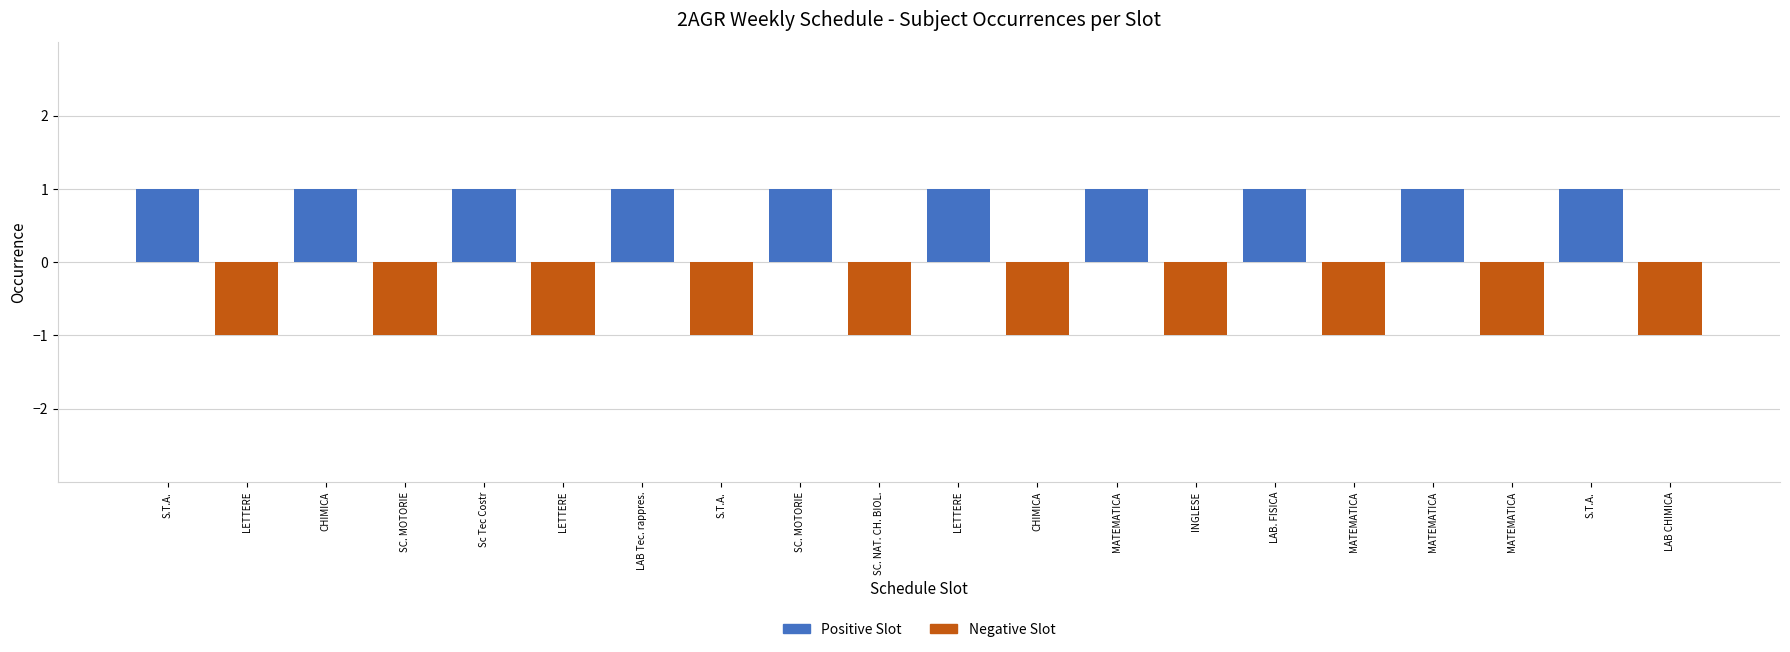

Read the value at LETTERE.

1